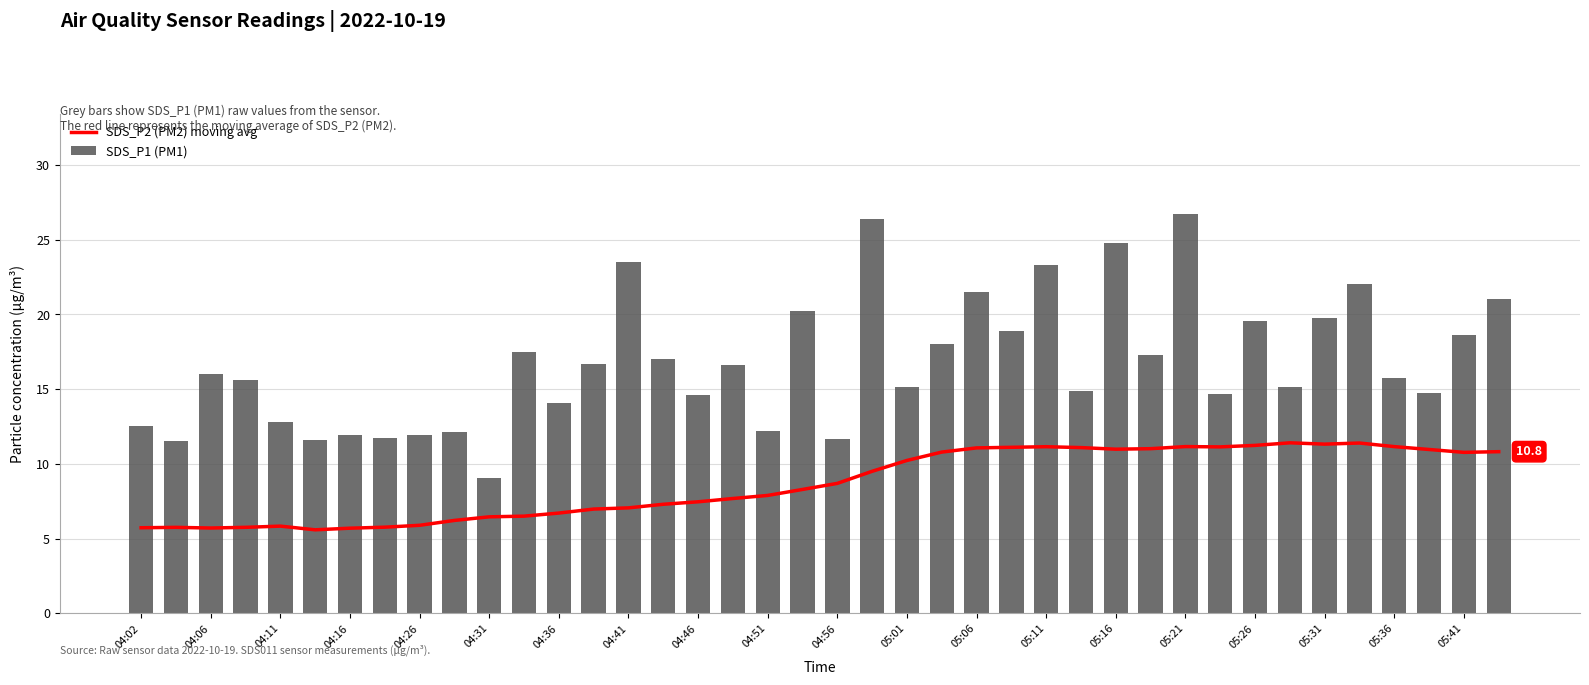

What is the lowest value of the SDS_P2 (PM2) moving avg series?

5.6